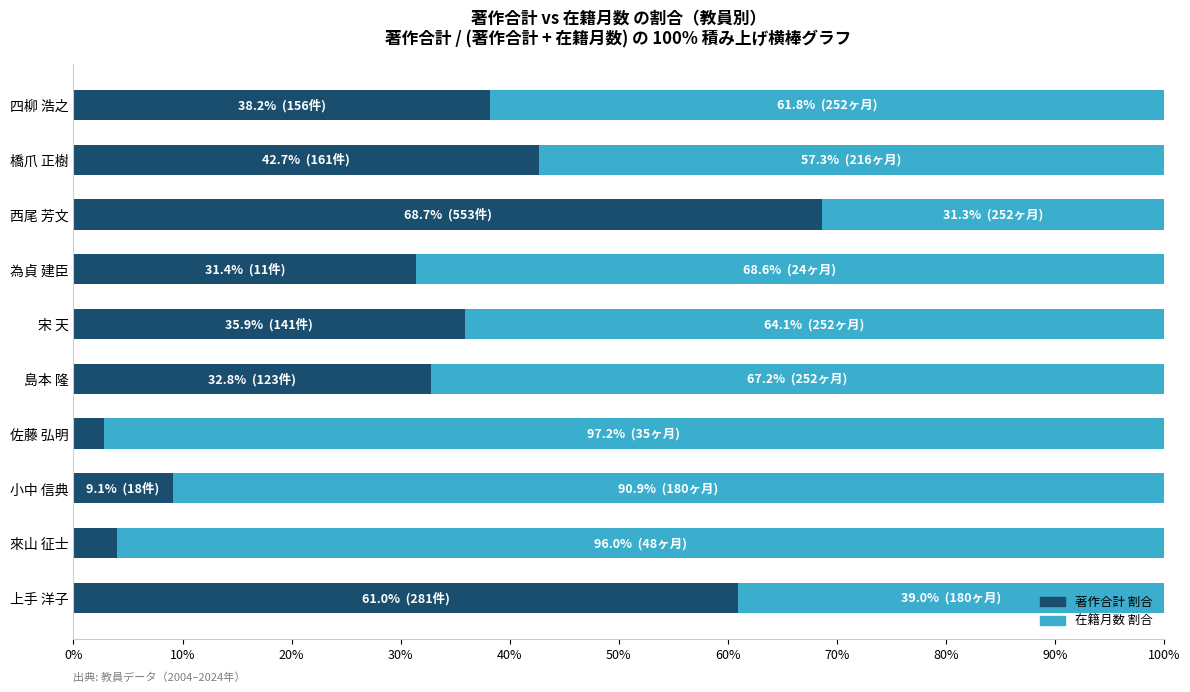

At which label does 著作合計 割合 reach its peak?

西尾 芳文